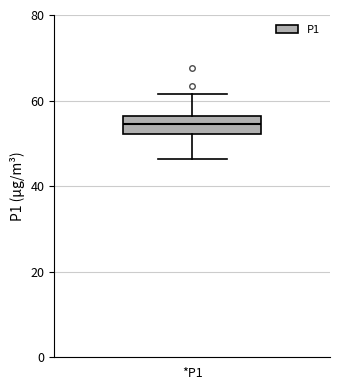

Transcribe this box plot: give where the median line is, the range the box spans, and where the two whiskers end, as read against the y-axis. The values are not printed on the chart, so give them approximately, as read against the axis.

median 54, box 52 to 56, whiskers 46 to 62